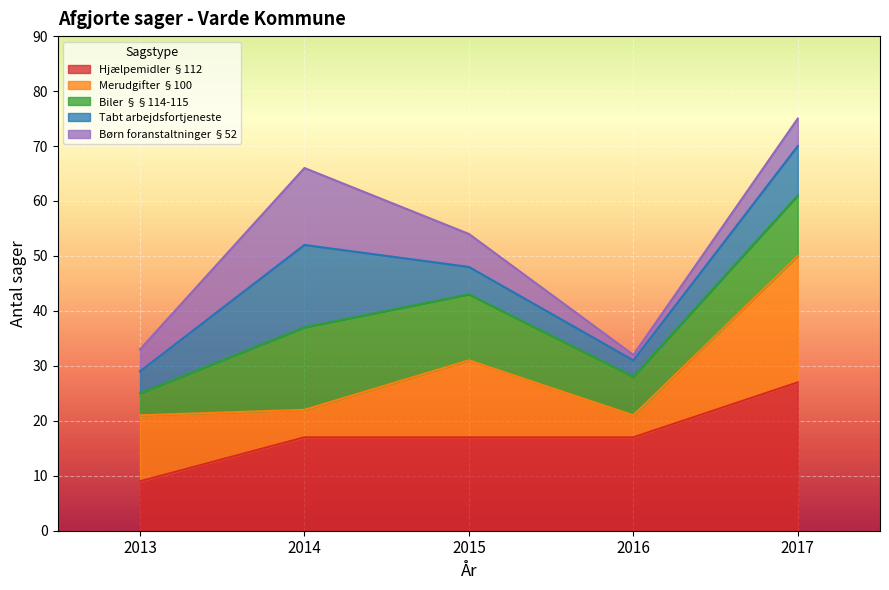

What is the total value across all series at 2015?

54